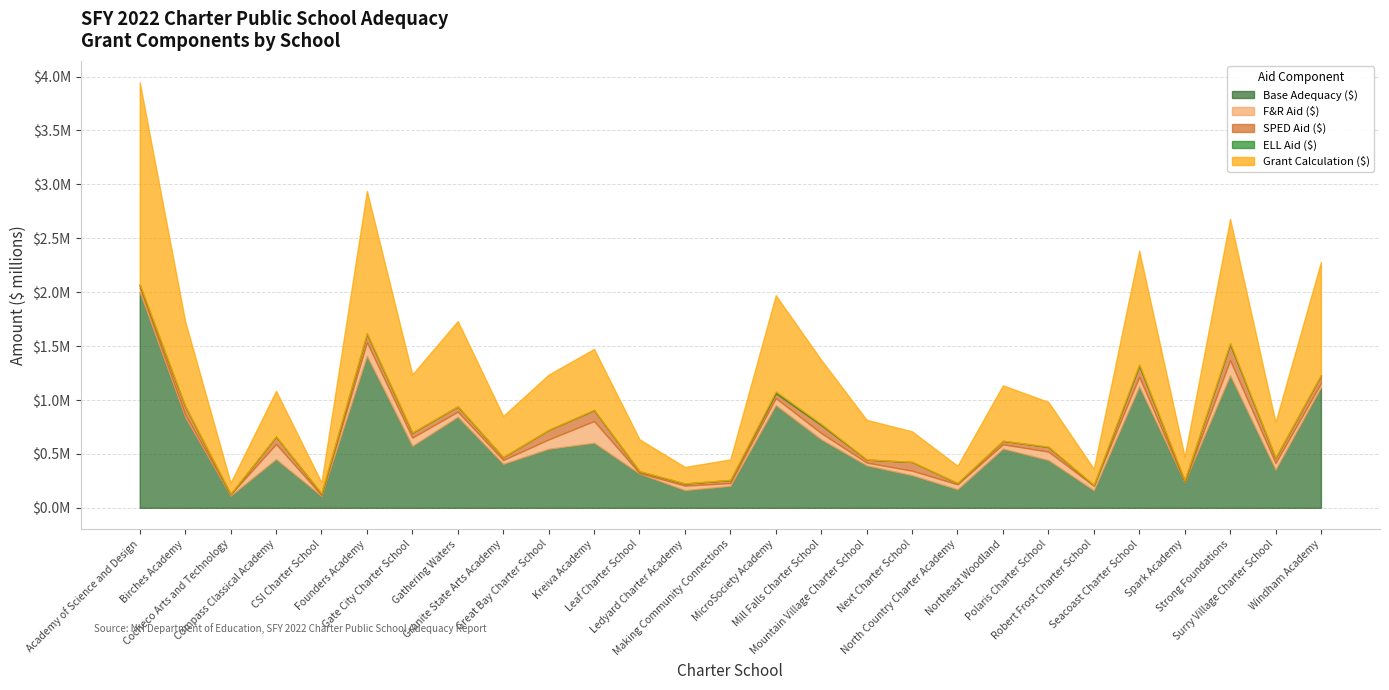

Reading right to left, transcribe all the data shown in this chart.

Base Adequacy ($): 1118087	352727	1228468	236818	1125585	161539	442585	548649	171157	302175	393017	634379	951739	202738	163546	316148	602723	547097	407066	843744	573755	1407880	108904	451294	111063	840071	2000530
F&R Aid ($): 37970	62324	140226	3787	89644	43261	78848	40180	46619	42510	26600	58760	65883	26690	42380	6343	201997	87118	36273	48067	77445	127480	8736	140358	13326	25591	42571
SPED Aid ($): 73276	48891	149596	12269	103215	6241	43296	32786	11617	80925	28243	74611	45941	28429	19845	16319	101485	87747	26969	48699	45711	79956	15657	69163	4074	77059	24485
ELL Aid ($): 2223	666	9628	0	11096	0	2223	0	0	0	0	9570	15210	741	86	741	2208	0	0	332	1482	3712	367	741	0	741	3704
Grant Calculation ($): 1048882	330895	1152431	222160	1055915	151540	415190	514690	160563	283472	368691	595113	892830	190189	153423	296580	565416	513233	381870	791519	538241	1320738	102164	423361	104188	788073	1876705